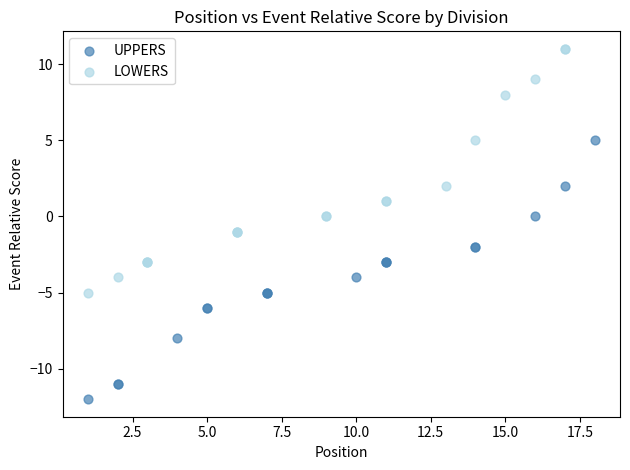

Which series reaches the maximum Y coordinate?

LOWERS